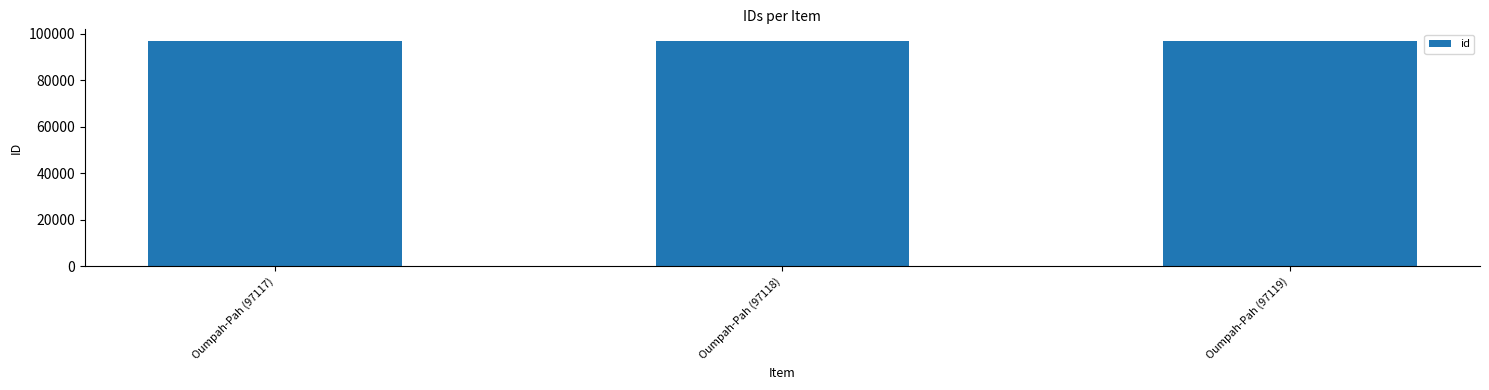

What is the minimum value shown in the chart?

97117